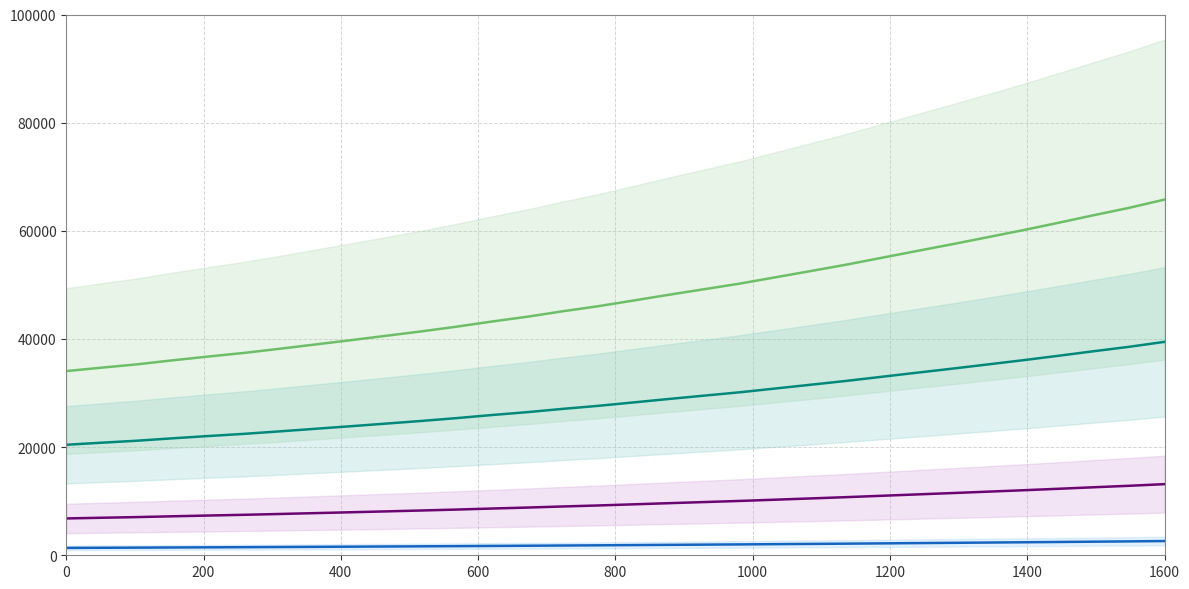

True or false: Spectral Intensity (scaled x5) and Spectral Intensity (raw) cross at least once.

False